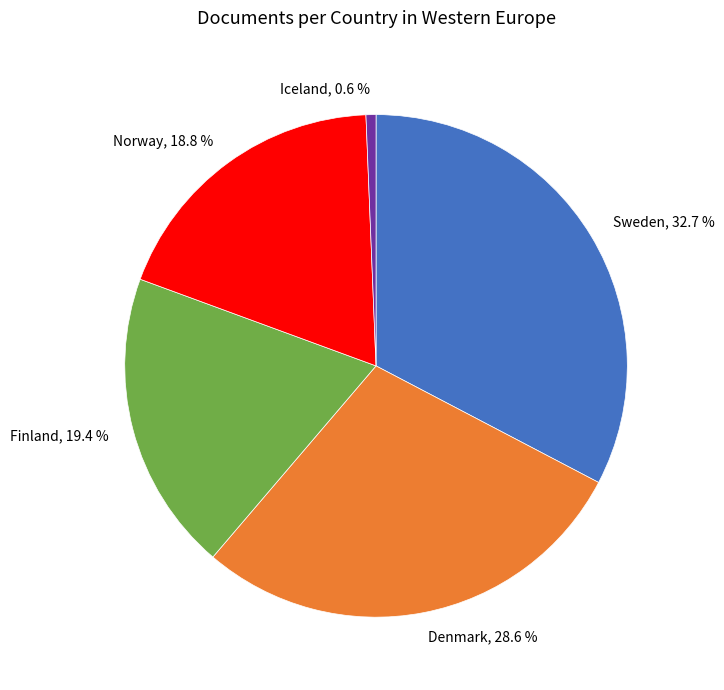

Rank the categories by value from highest to lowest.

Sweden, Denmark, Finland, Norway, Iceland